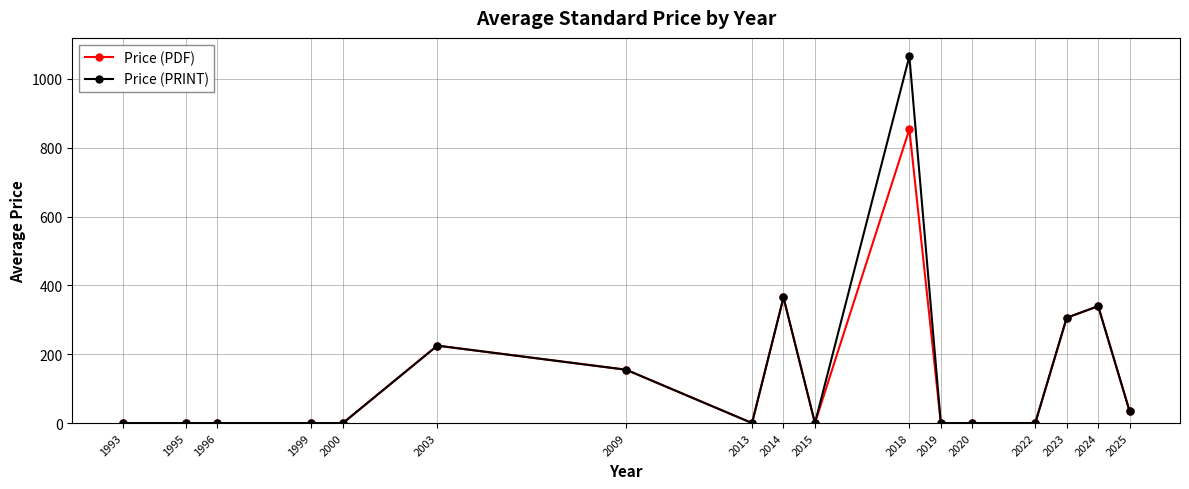

Rank the series by their maximum value, from highest to lowest.

Price (PRINT), Price (PDF)